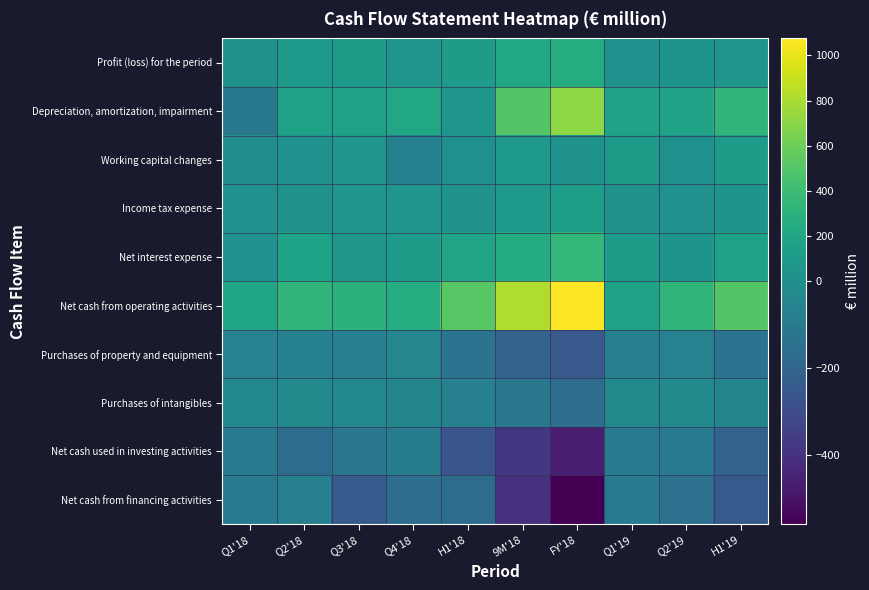

At which category is the sum across all series the highest?

FY'18